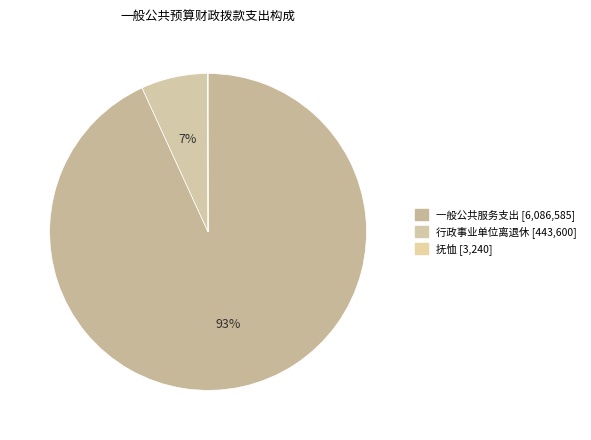

What portion of the pie excludes 抚恤?

100.0%